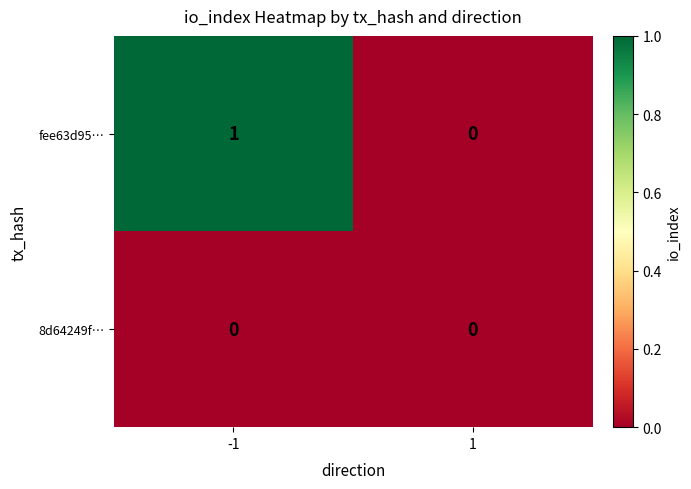

Rank the series by their average value, from highest to lowest.

fee63d95…, 8d64249f…